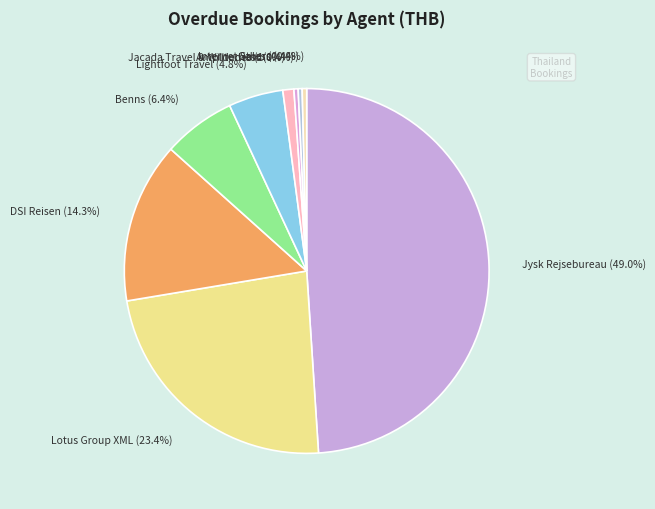

Is the sum of Lightfoot Travel and Amplitudes greater than half?

No